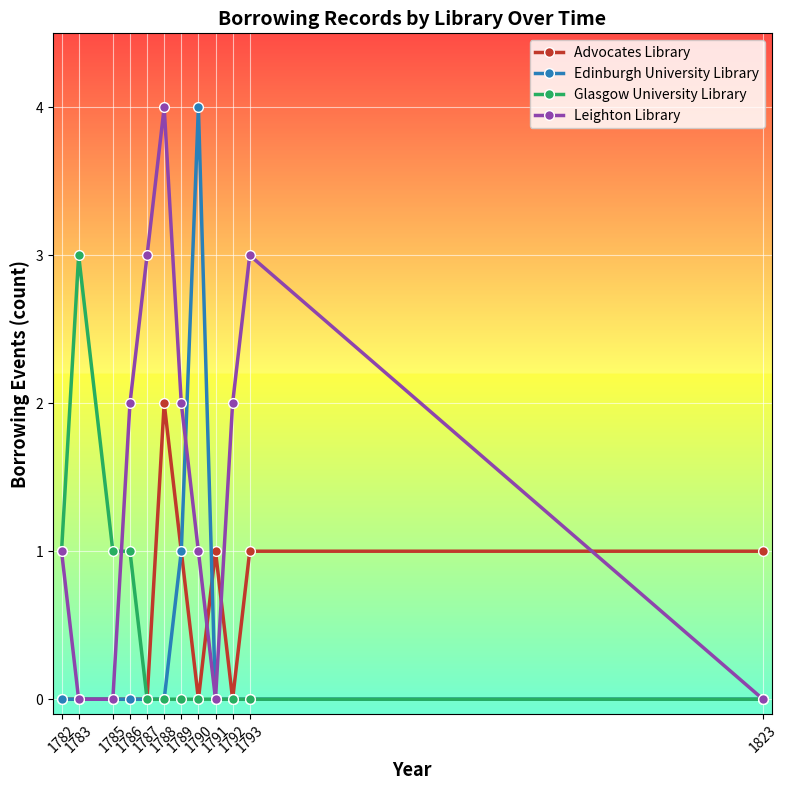

How many distinct data groups are displayed?

4